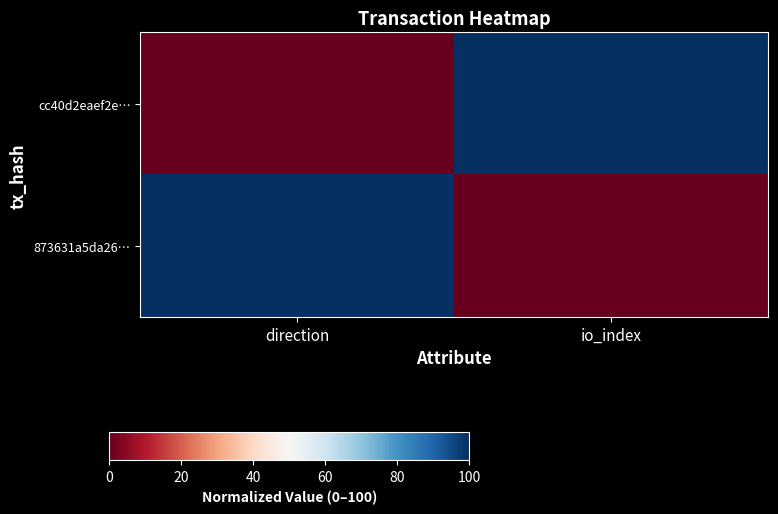

Rank the series by their maximum value, from lowest to highest.

cc40d2eaef2e…, 873631a5da26…